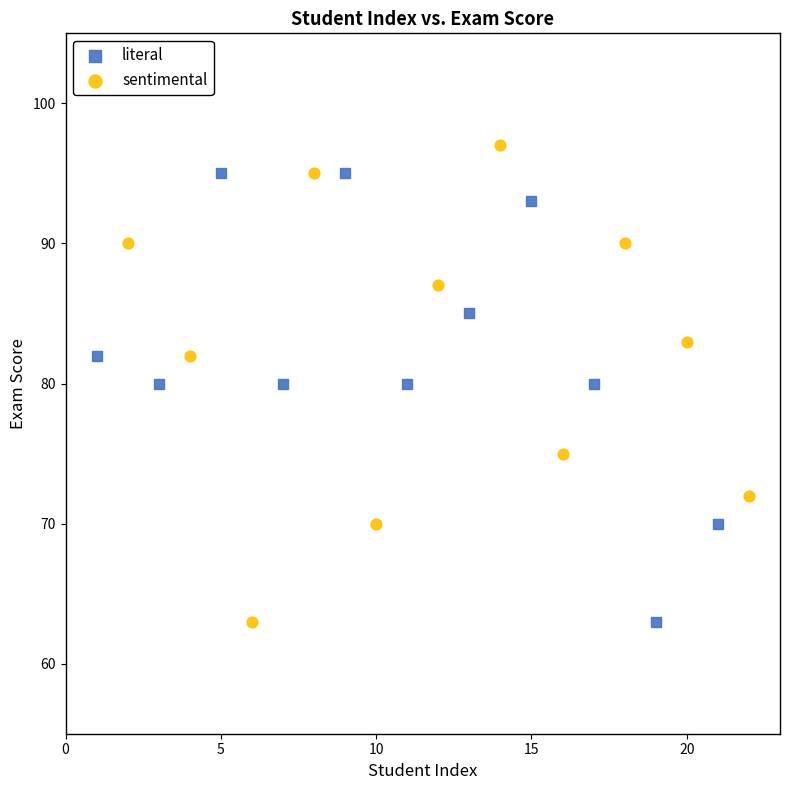

Which series reaches the maximum Y coordinate?

sentimental